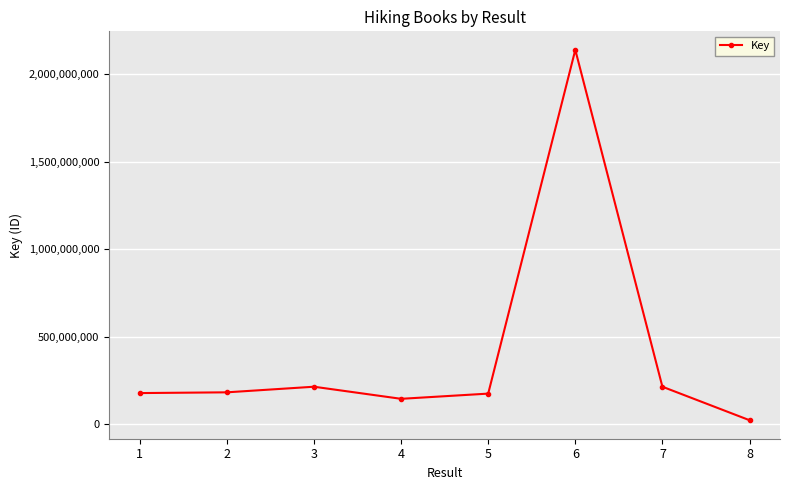

How many interior local peaks (higher than both neighbors) does the data have?

2